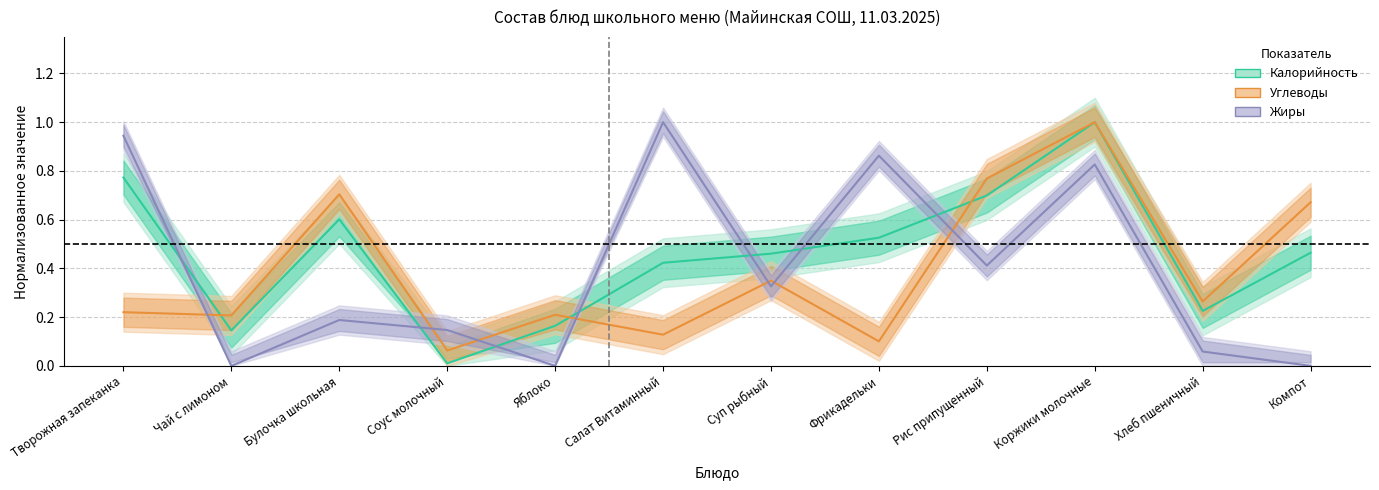

Which series changed the most between Булочка школьная and Фрикадельки?

Жиры (норм.)